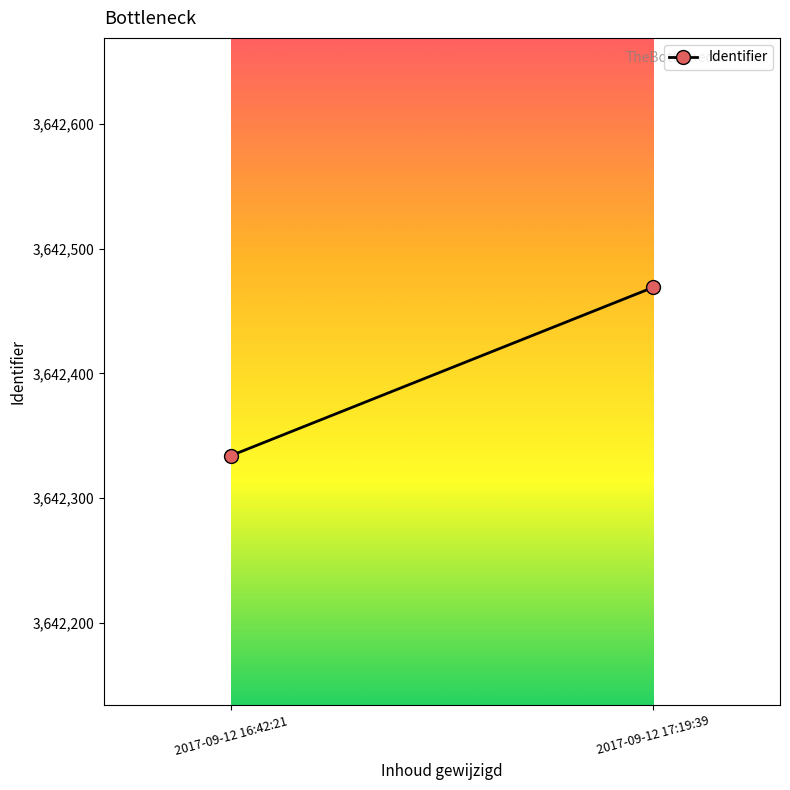

What is the sum of the values at 2017-09-12 16:42:21 and 2017-09-12 17:19:39?

7284803